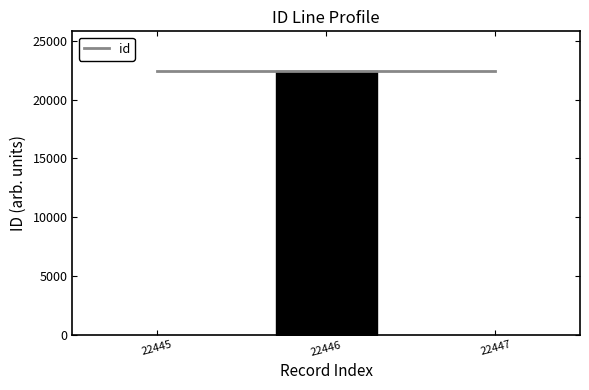

What is the smallest value displayed?

22445.0